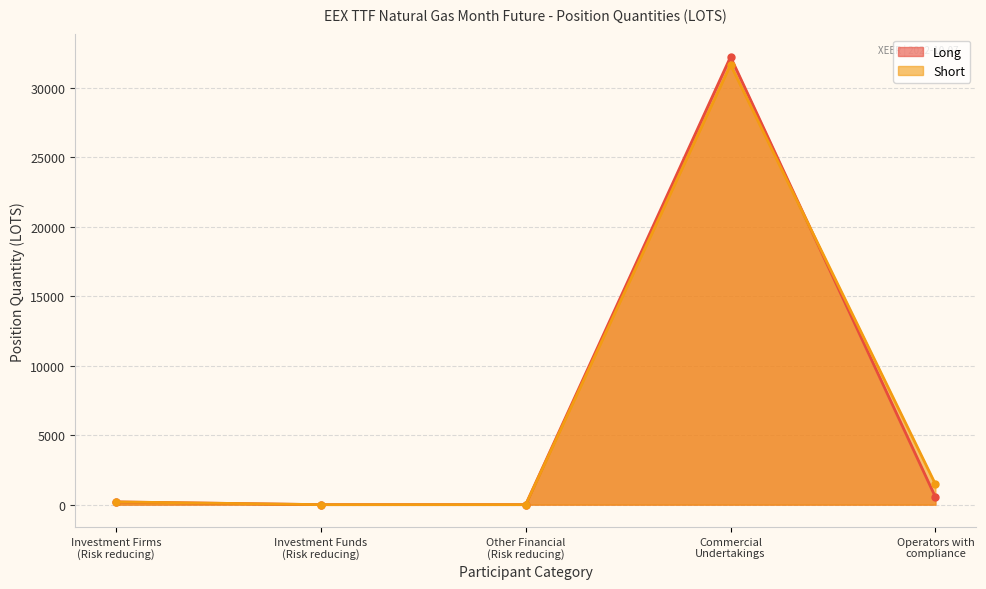

Is the value of Long at Investment Firms
(Risk reducing) greater than the value of Short at Other Financial
(Risk reducing)?

Yes